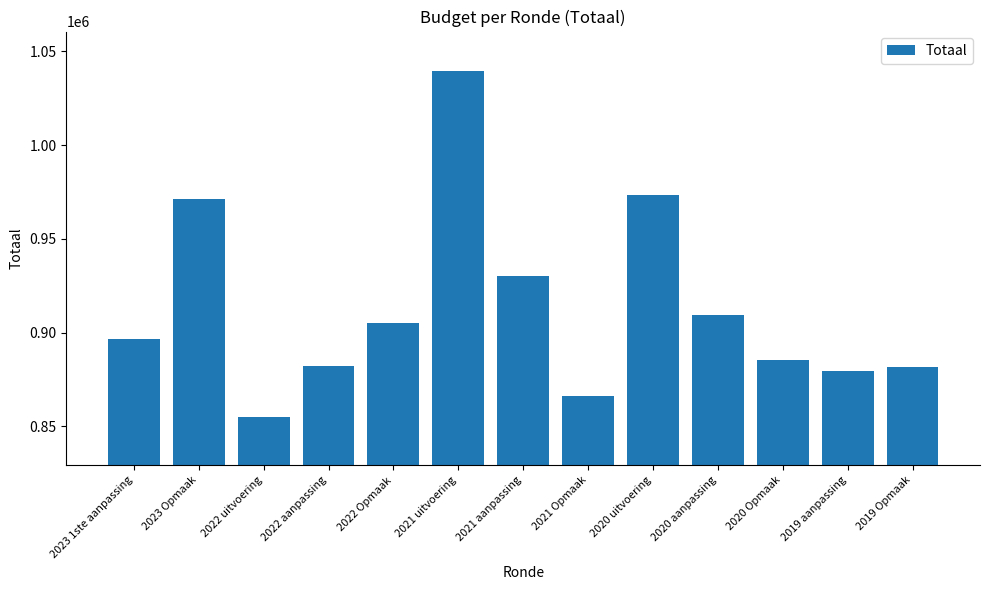

Between 2021 aanpassing and 2023 1ste aanpassing, which is larger?

2021 aanpassing